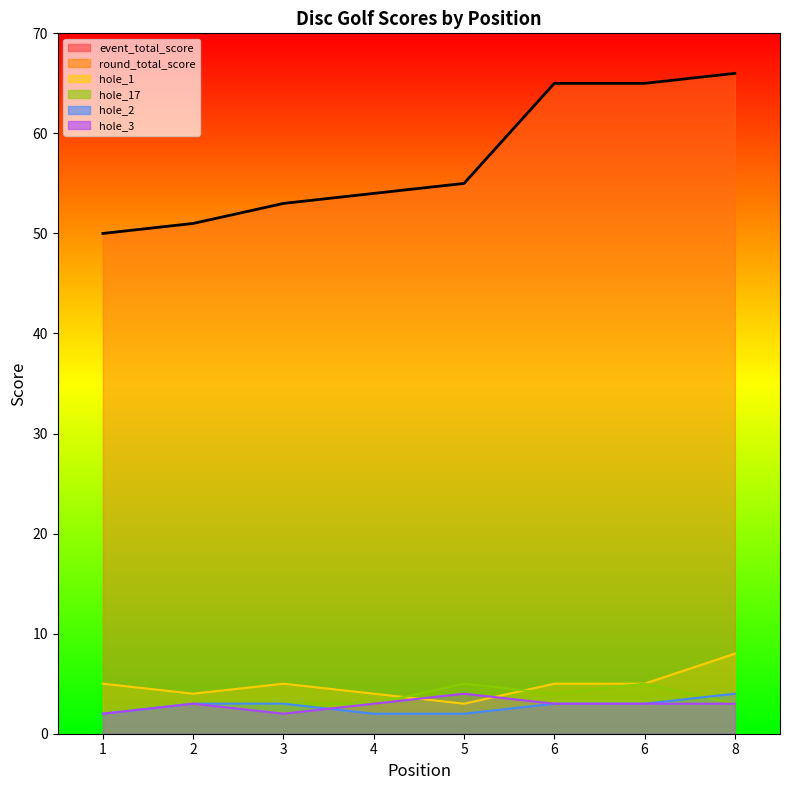

What is the difference between the maximum and minimum values?

16